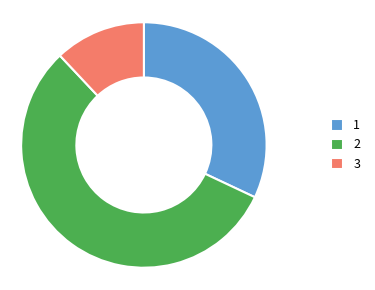

Rank the categories by value from highest to lowest.

2, 1, 3